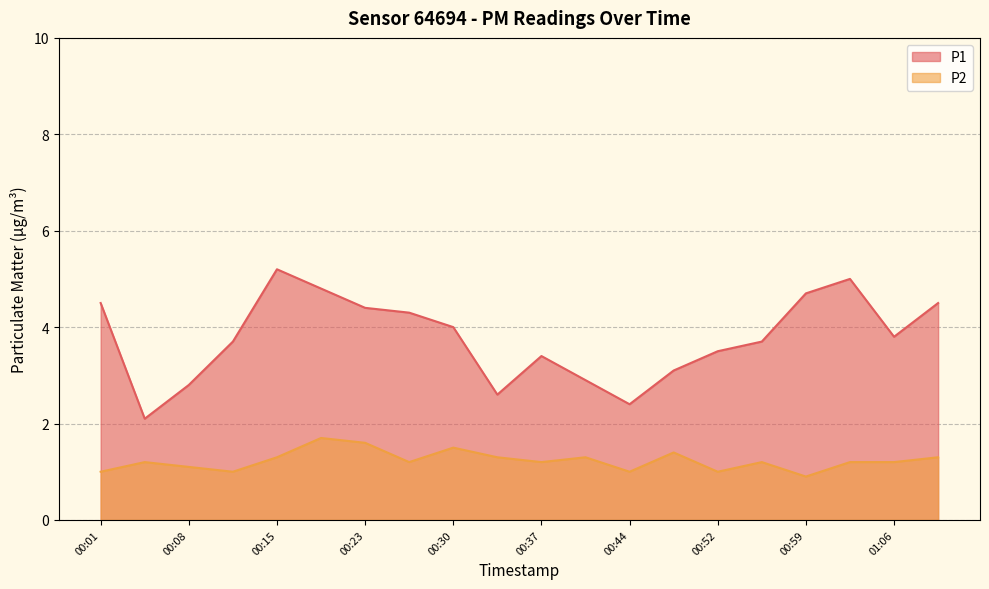

At 00:37, list the series in order from smallest to largest.

P2, P1